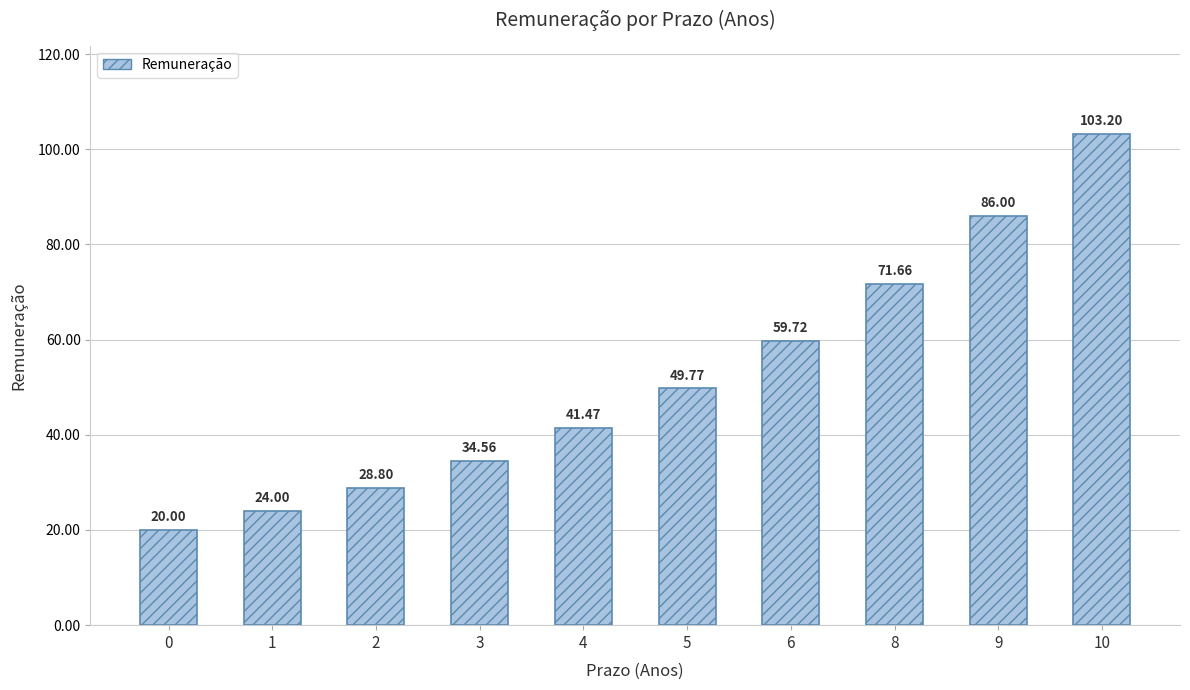

Count the number of categories in the chart.

10